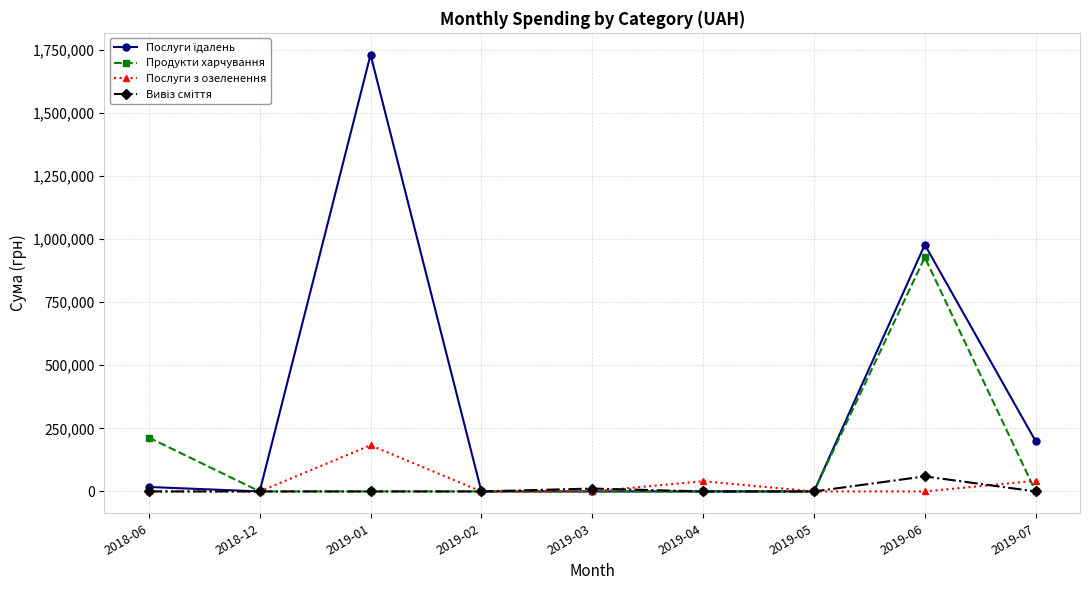

Where is Продукти харчування nearest to the value 463571?

2018-06